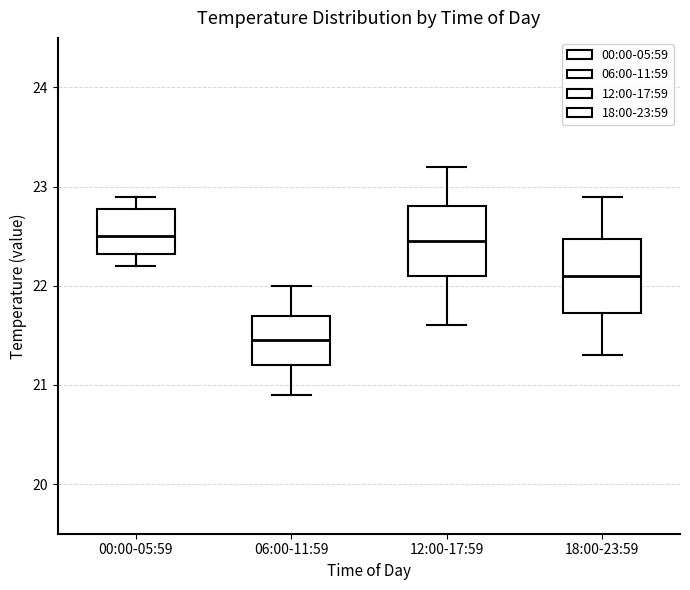

Which box has the lowest median line?

06:00-11:59